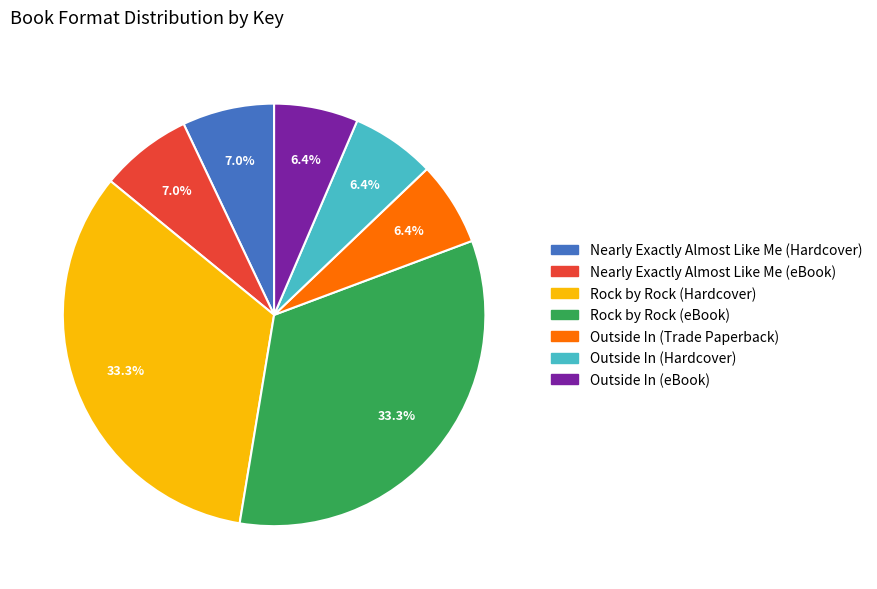

How many segments does this pie chart have?

7